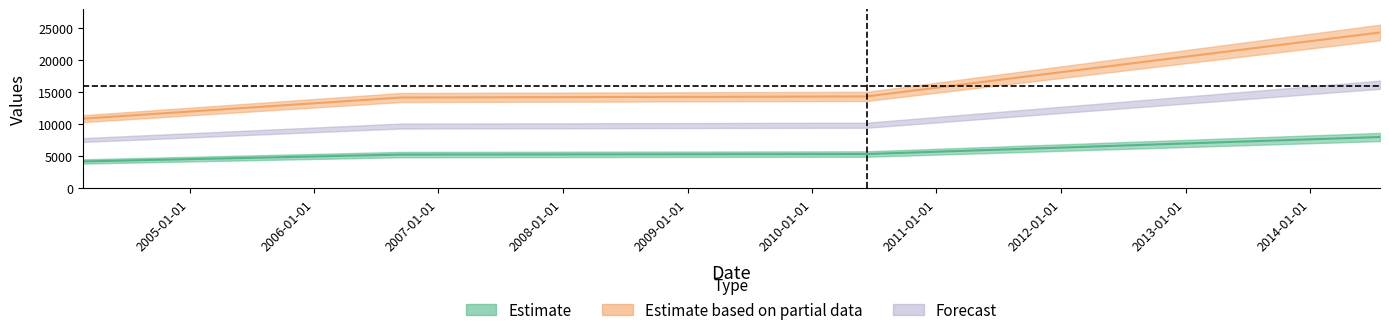

Which label corresponds to the smallest value in the chart?

2004-02-23